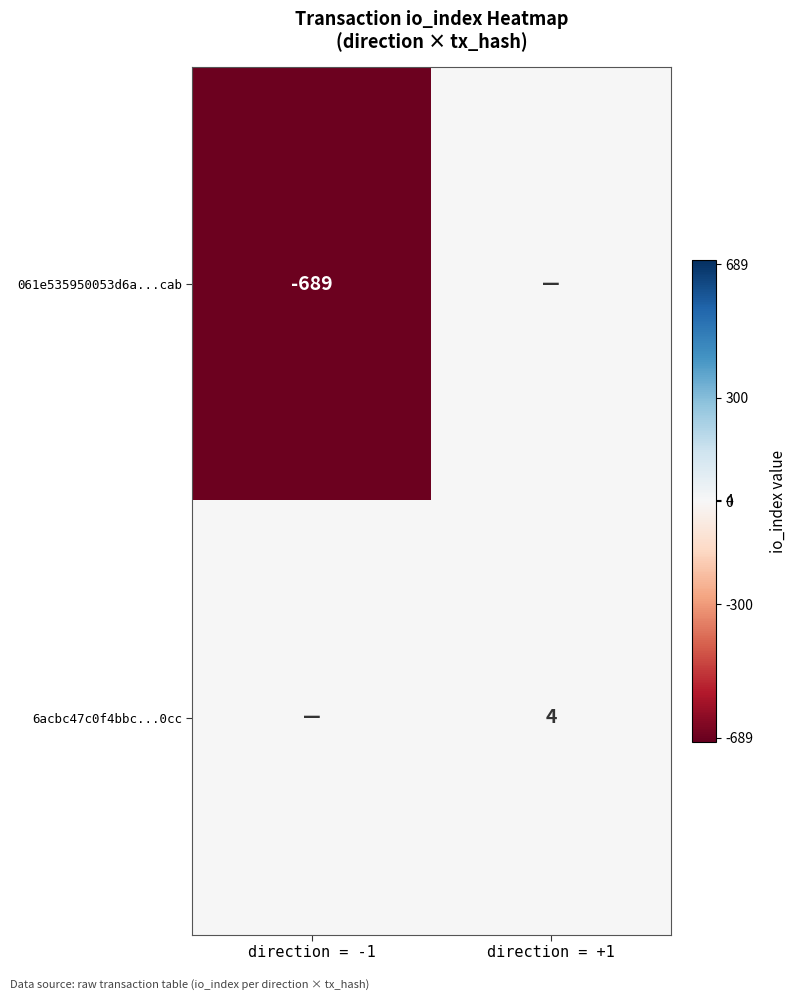

What is the difference between the highest and lowest values at direction = -1?

689